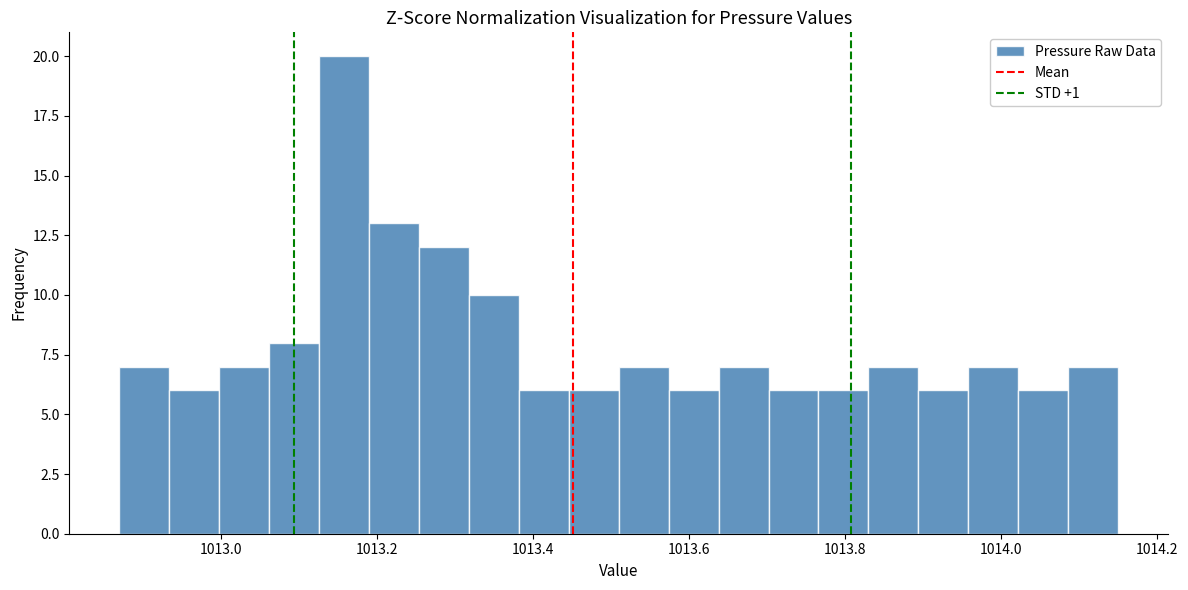

Read against the x-axis, roughly where is the centre of the tallest bar?

1013.16